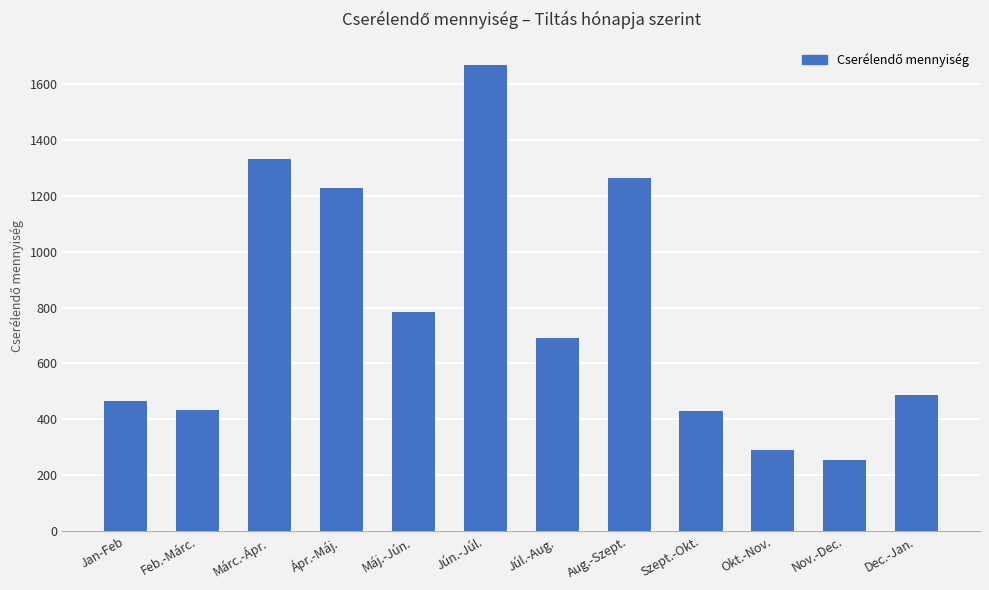

Which category has the lowest value across all series?

Nov.-Dec.